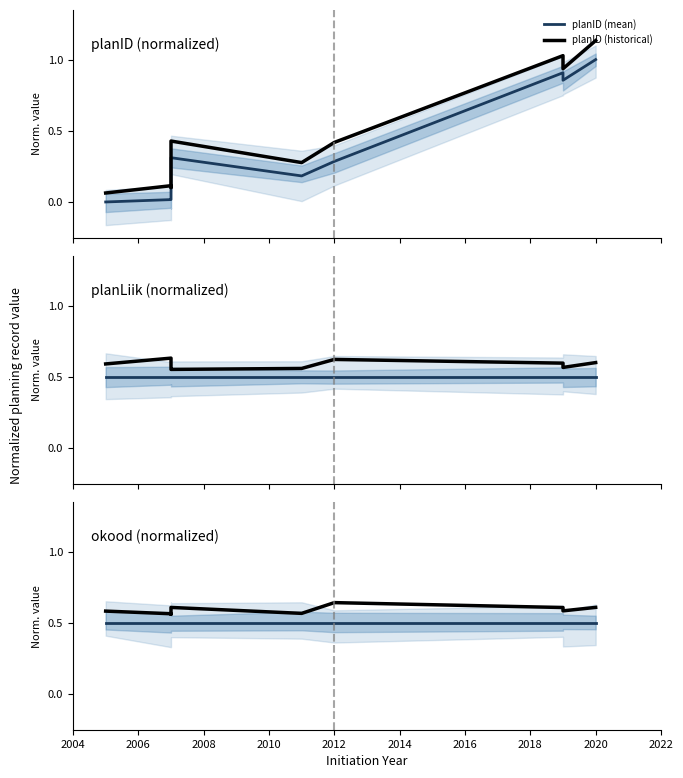

Rank the series by their maximum value, from highest to lowest.

planID (historical), planID (mean), okood (historical), planLiik (historical), planLiik (mean), okood (mean)